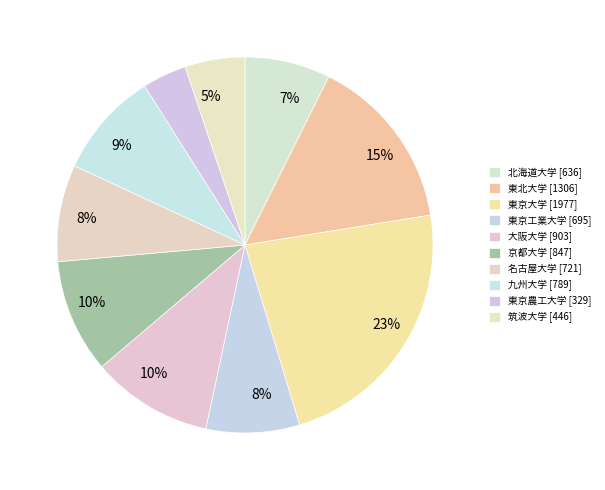

How many segments does this pie chart have?

10